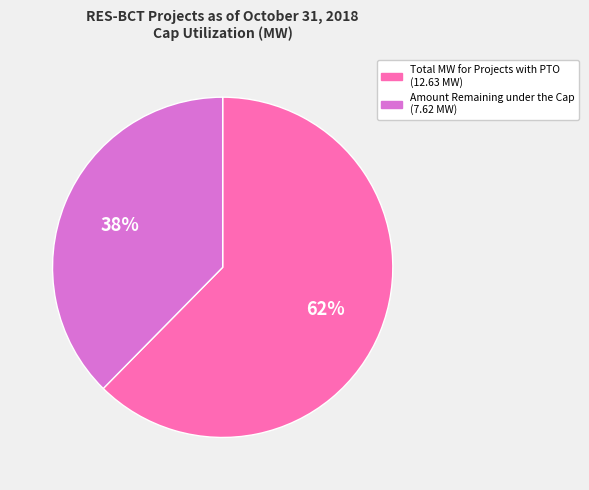

To the nearest percent, what portion does Amount Remaining under the Cap represent?

38%